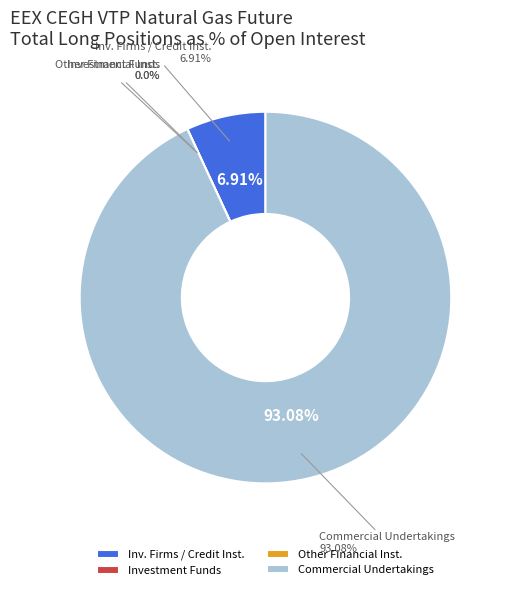

The Investment Firms or credit institutions (Long) slice represents 1% of the pie. True or false?

False